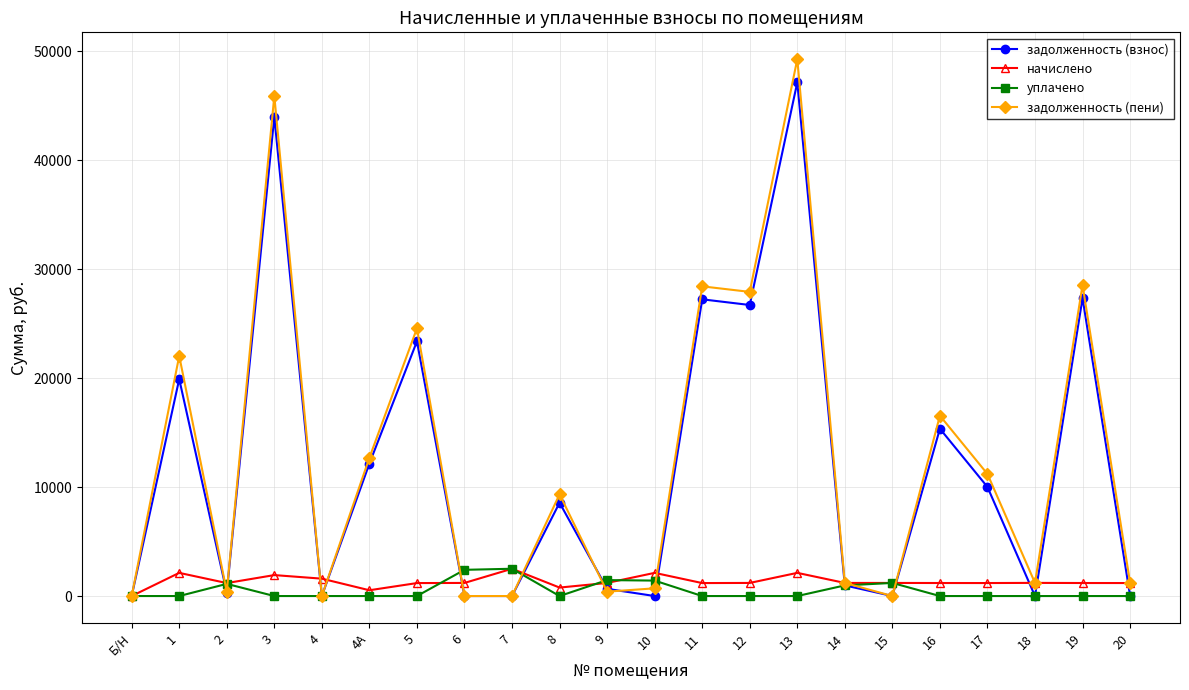

True or false: уплачено has more than 0 points higher than both neighbors.

True